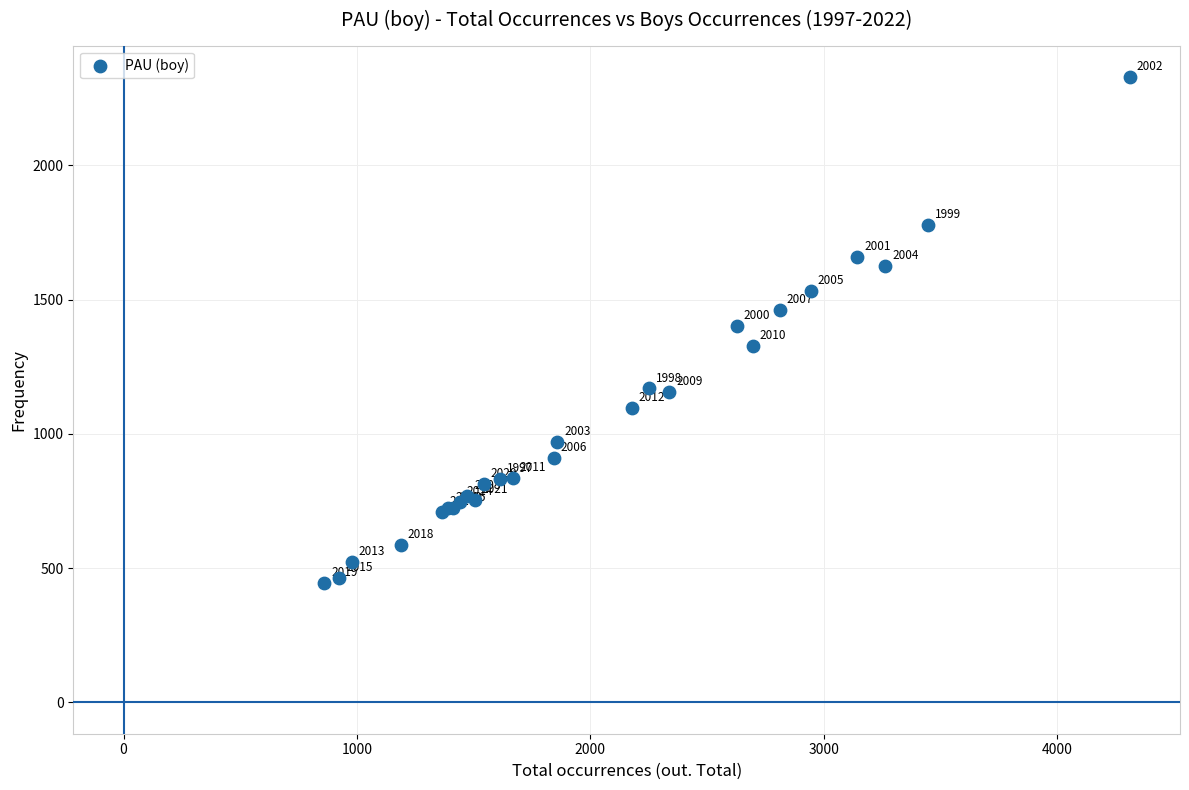

What Y value in the scatter plot is closest to 1386?

1403